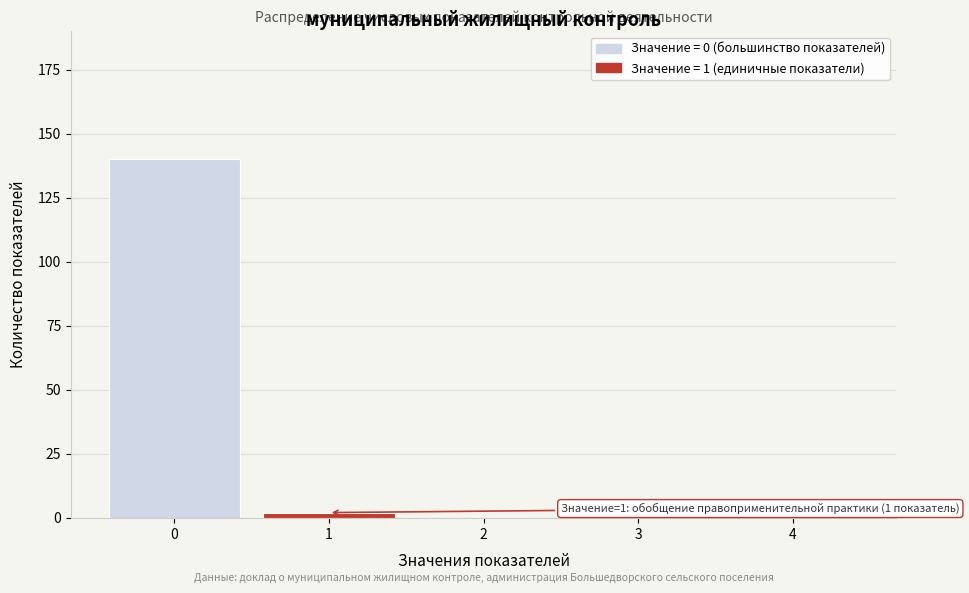

Reading left to right, what are all the values shown in this chart?

0=140	1=2	2=0	3=0	4=0